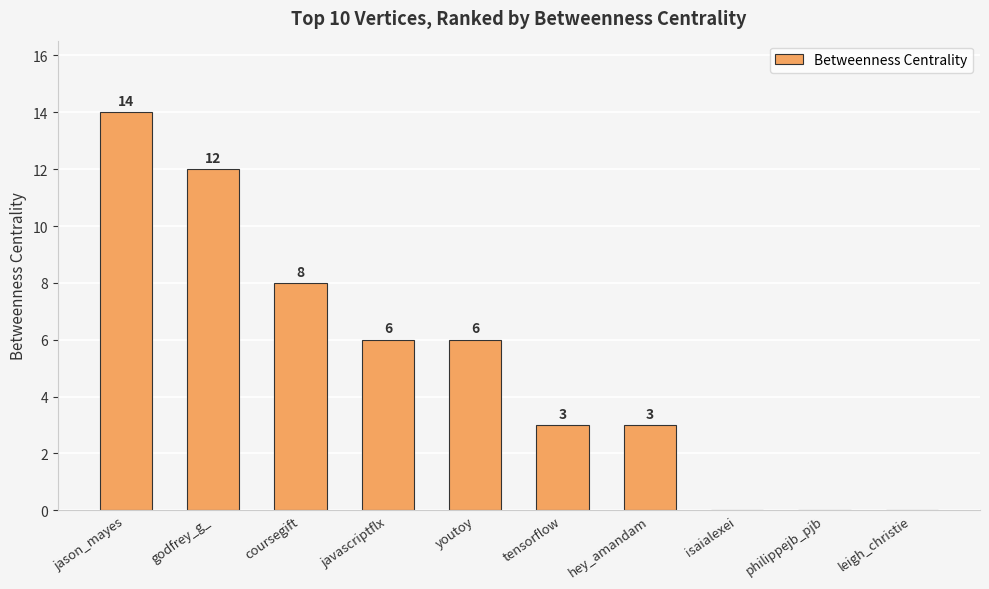

How many categories are shown in the chart?

10